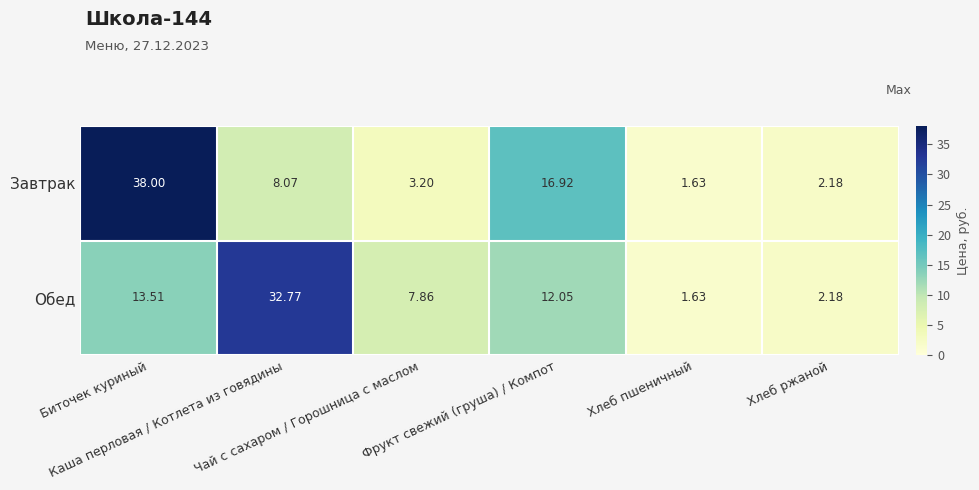

List the series in order of their peak value, lowest first.

Обед, Завтрак